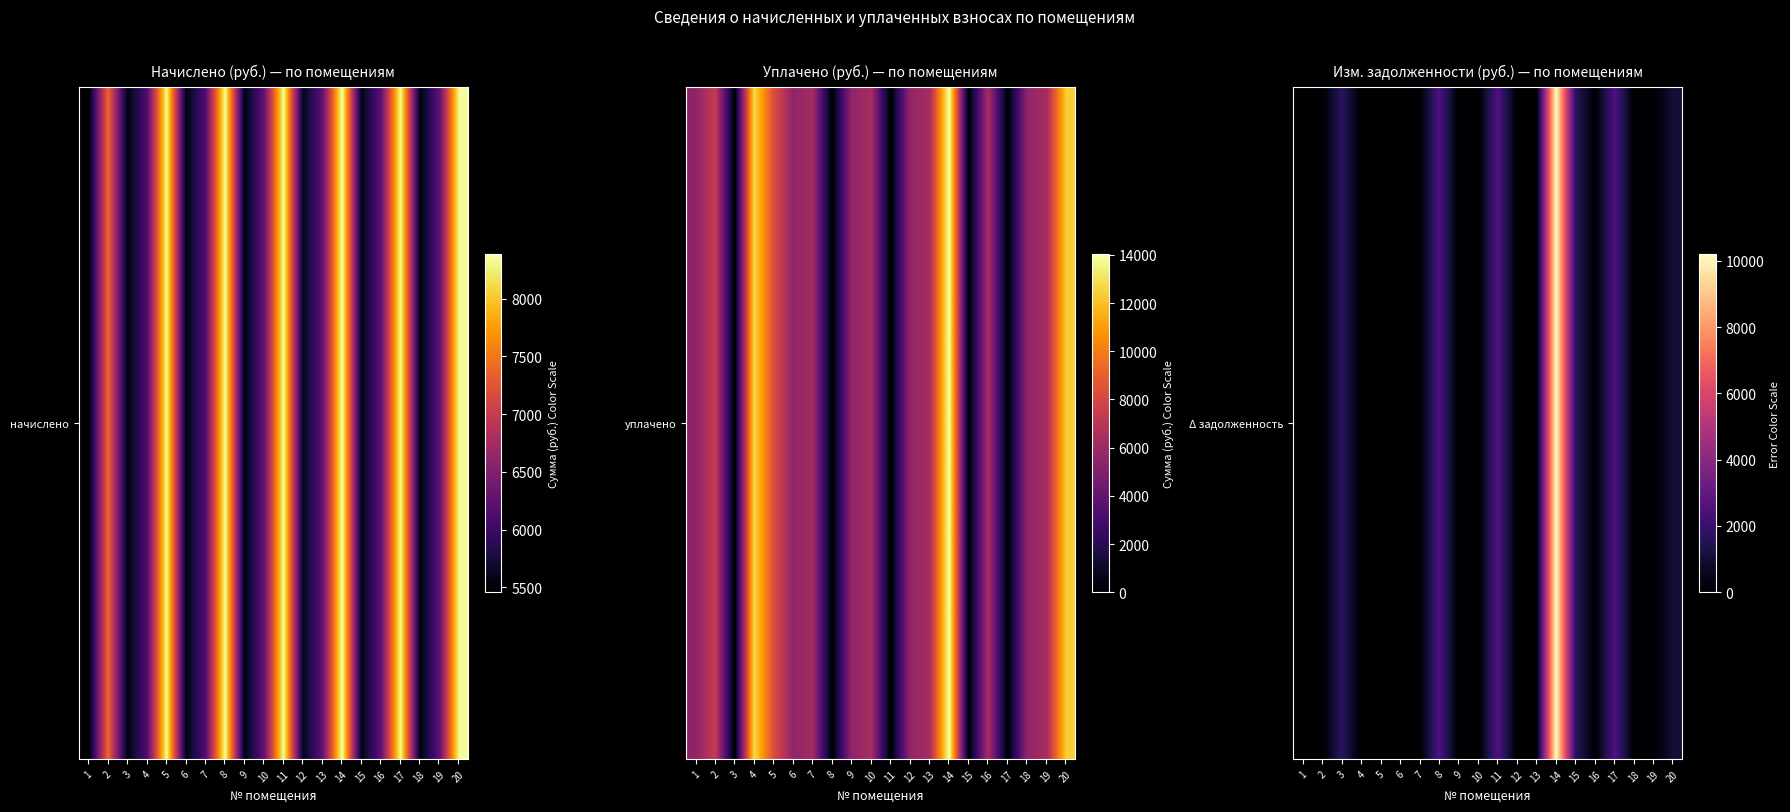

Is it true that the value at 2 is -7053.2?

False